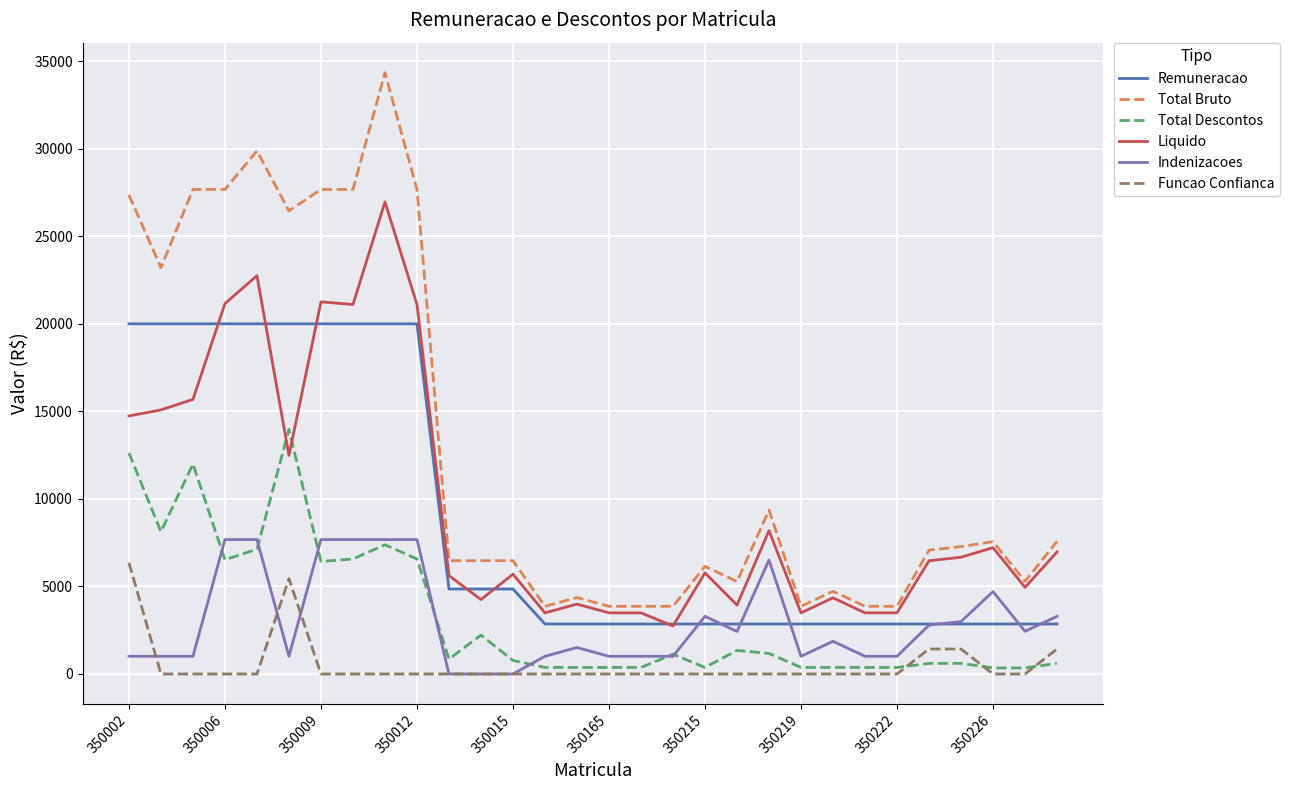

Rank the series by their maximum value, from highest to lowest.

Total Bruto, Liquido, Remuneracao, Total Descontos, Indenizacoes, Funcao Confianca